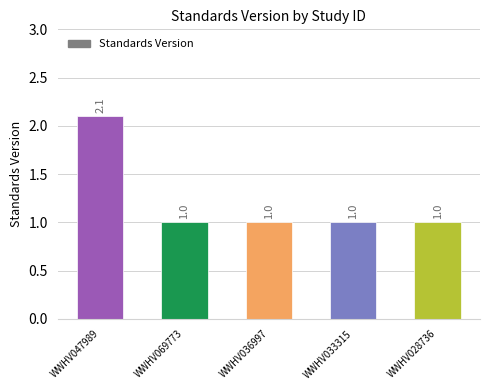

What is the average value?

1.2